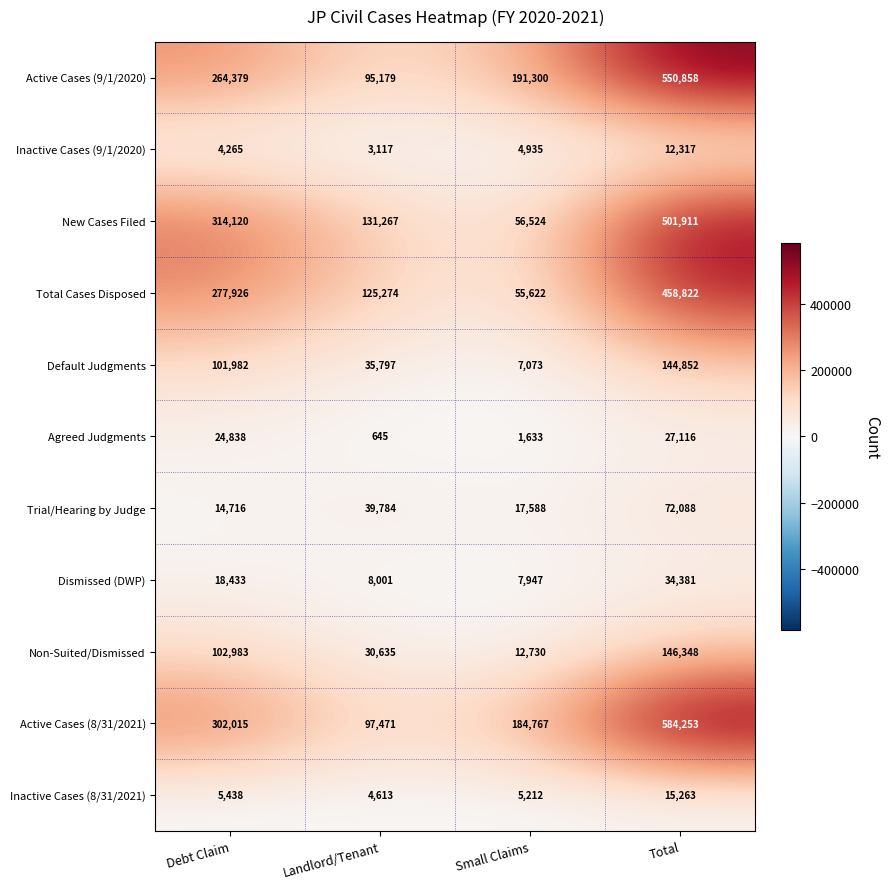

What is the average value of the Non-Suited/Dismissed series?

73174